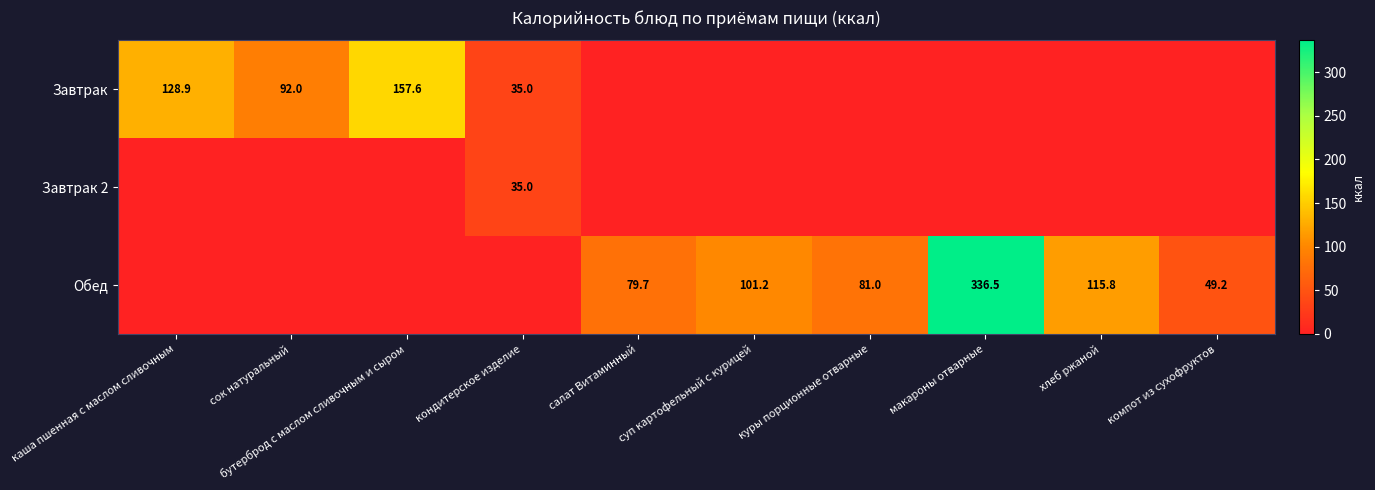

List the series in order of their overall mean, highest first.

Обед, Завтрак, Завтрак 2